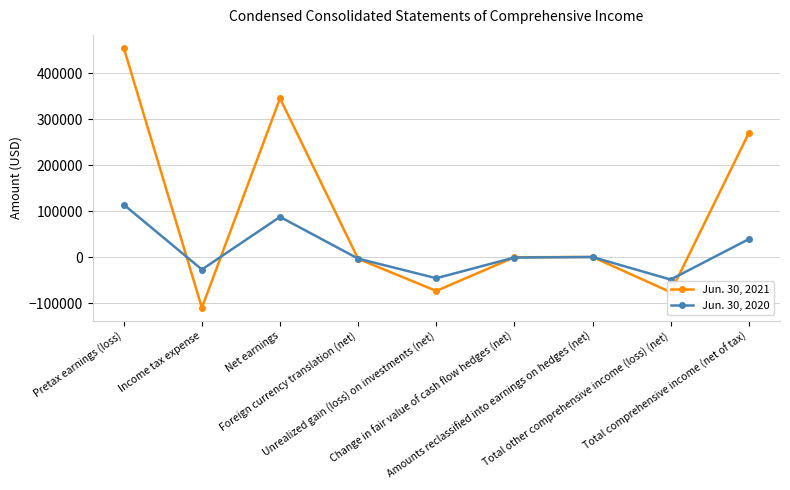

True or false: Jun. 30, 2020 has more than 2 interior local peaks.

False